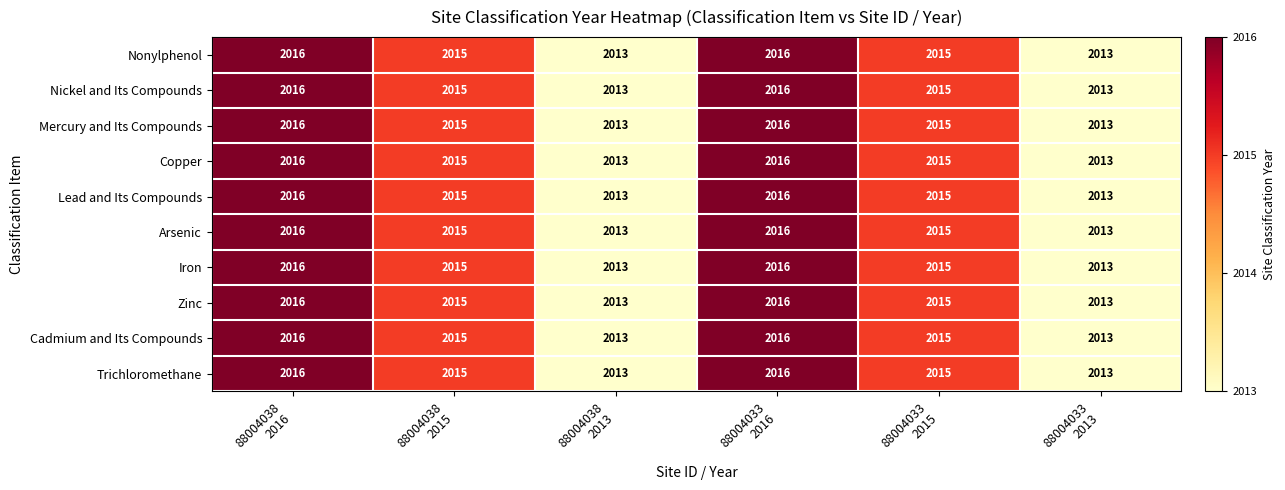

What is the sum of all Lead and Its Compounds values?

12088